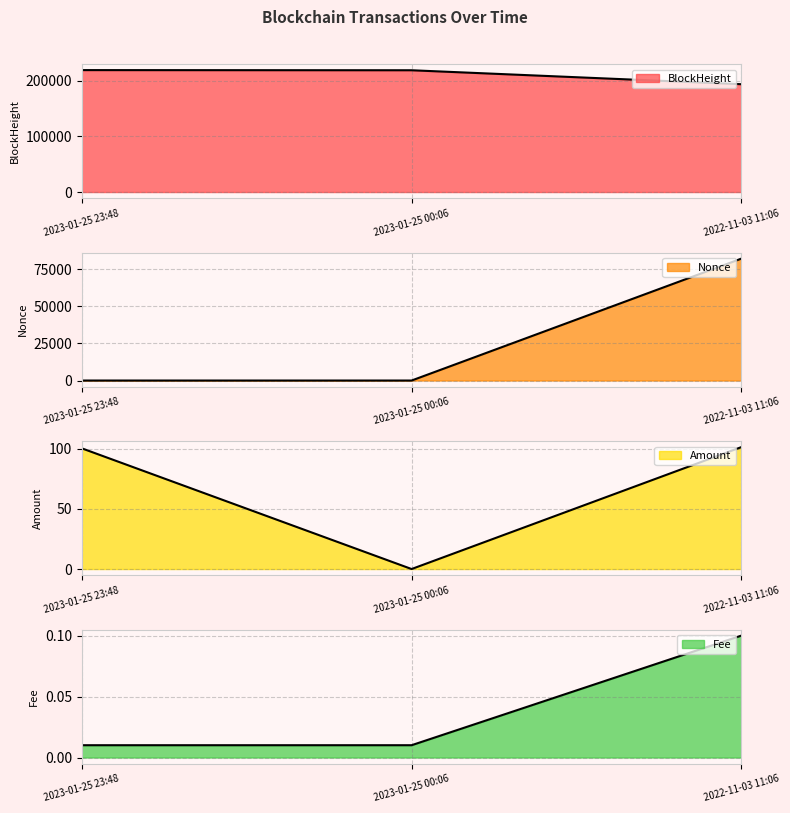

What is the difference between the highest and lowest values at 2023-01-25 23:48?

219485.0